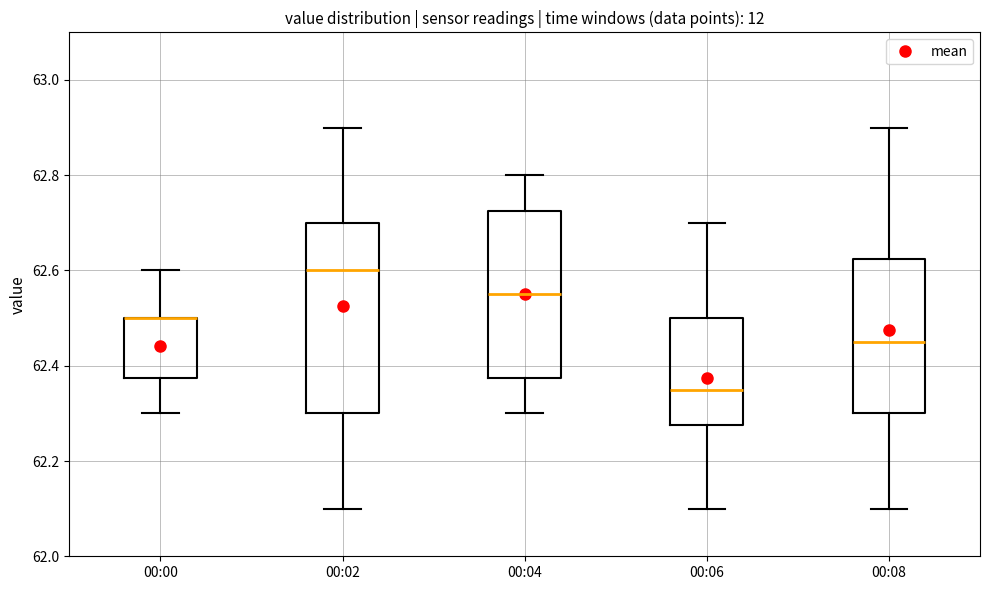

Reading left to right, transcribe this box plot: for each box, give where its median line is, the range the box spans, and where its two whiskers end, as read against the y-axis. The values are not printed on the chart, so give them approximately, as read against the axis.

00:00: median 62.50 (drawn on the box's upper edge), box 62.38 to 62.50, whiskers 62.30 to 62.60
00:02: median 62.60, box 62.30 to 62.70, whiskers 62.10 to 62.90
00:04: median 62.56, box 62.38 to 62.72, whiskers 62.30 to 62.80
00:06: median 62.36, box 62.28 to 62.50, whiskers 62.10 to 62.70
00:08: median 62.46, box 62.30 to 62.62, whiskers 62.10 to 62.90